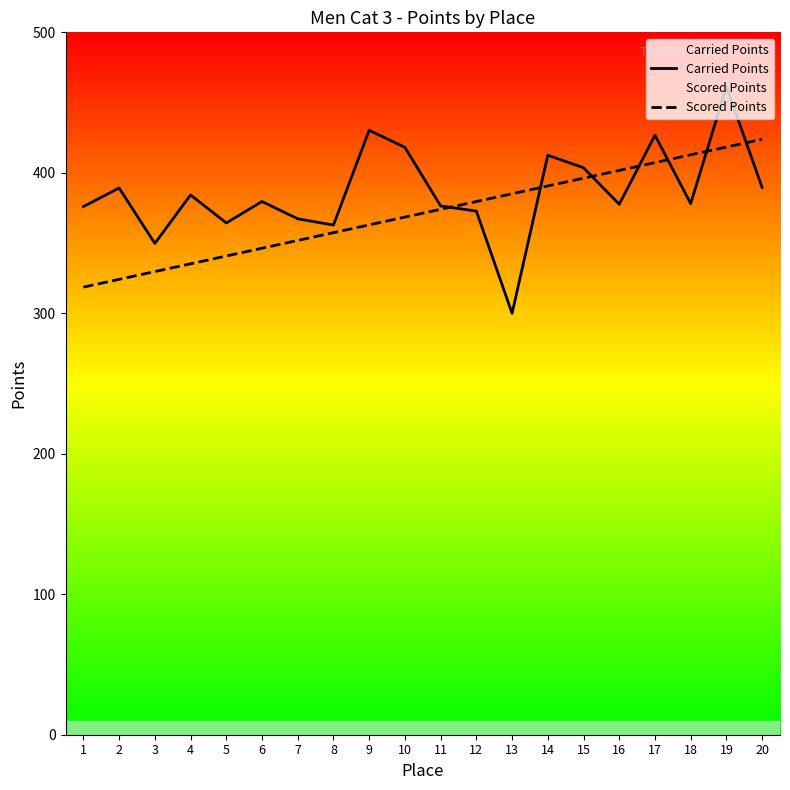

Which series has the largest total across all categories?

Carried Points